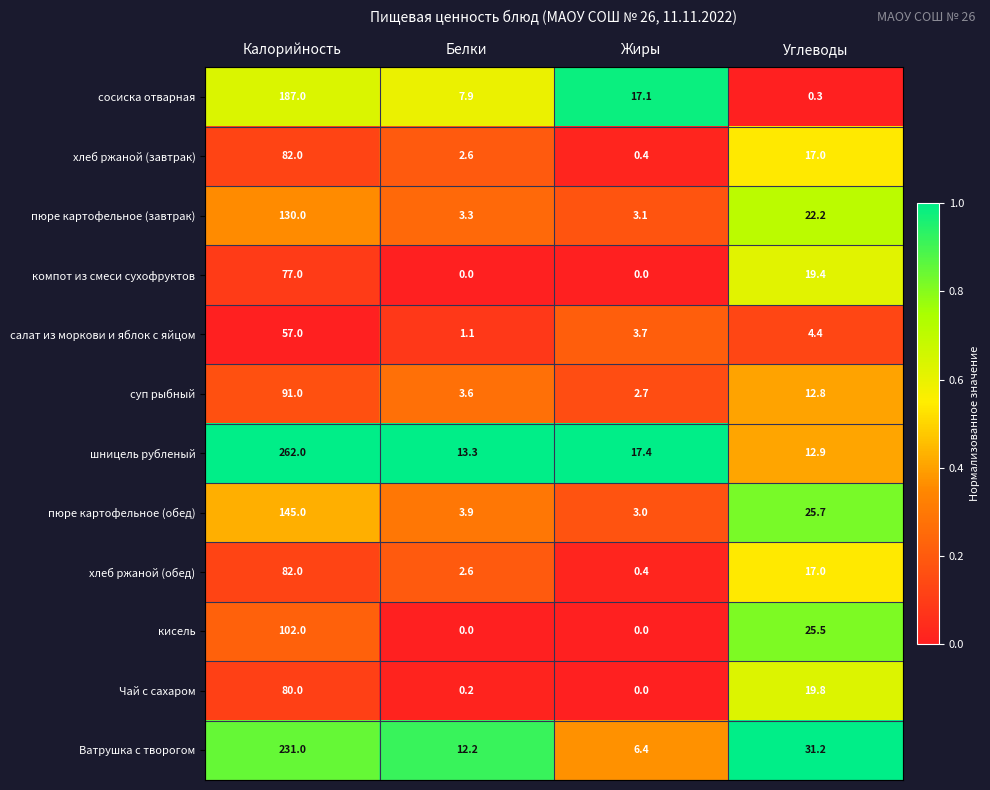

The value of Ватрушка с творогом at Углеводы is 31.2. True or false?

True